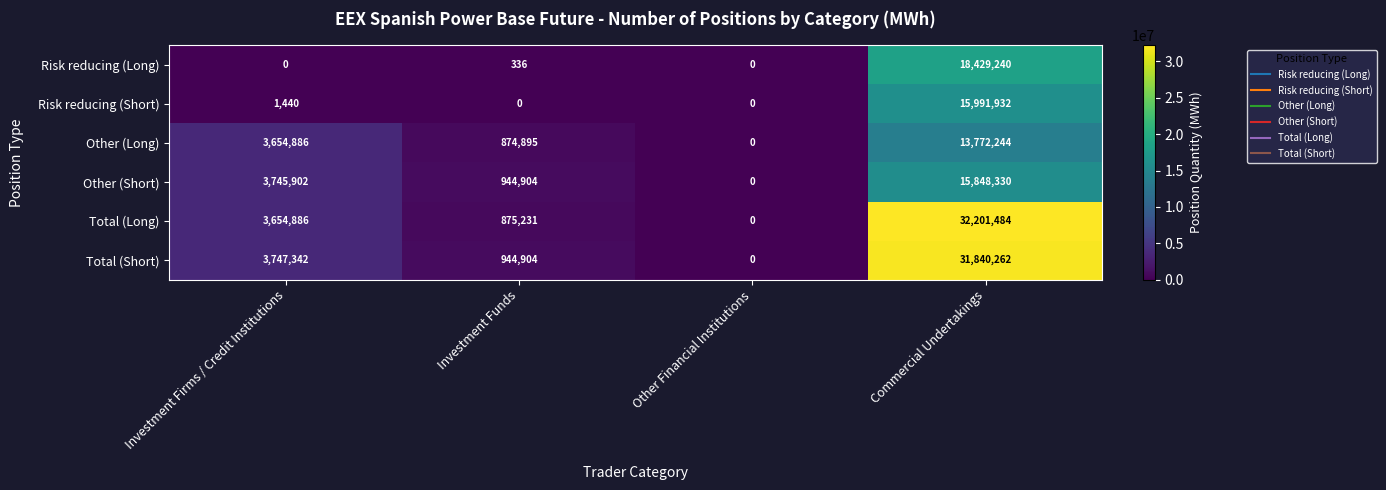

At how many categories does at least one series exceed 30134039?

1